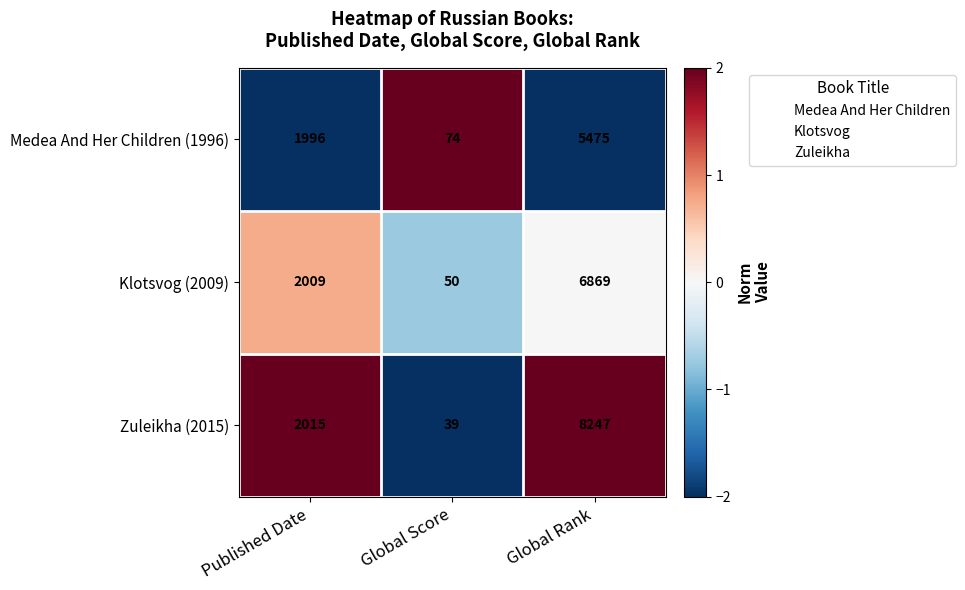

At which category is the sum across all series the highest?

Global Rank